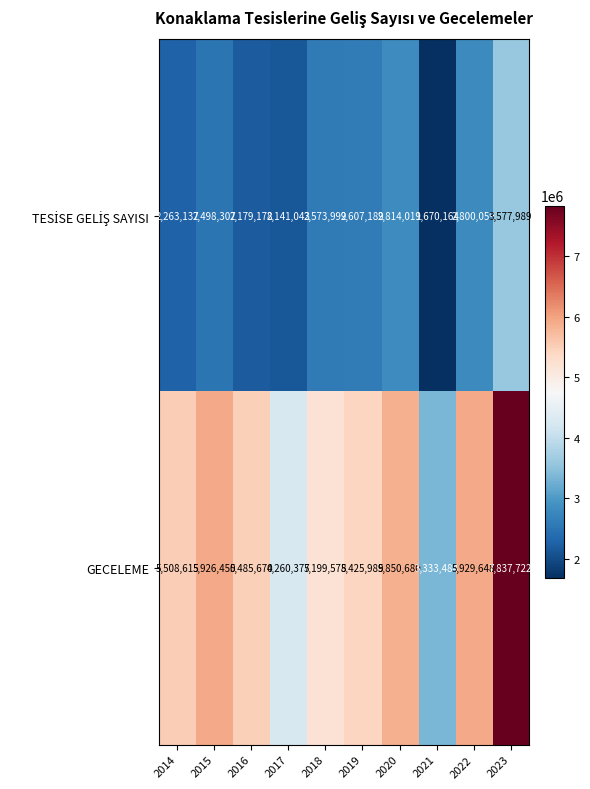

Which series has the largest range (max minus min)?

GECELEME